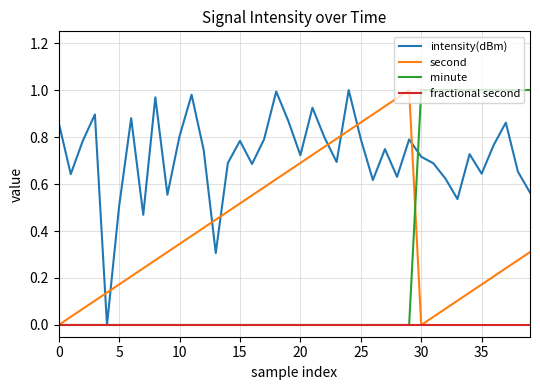

Which series has the largest total across all categories?

intensity(dBm)